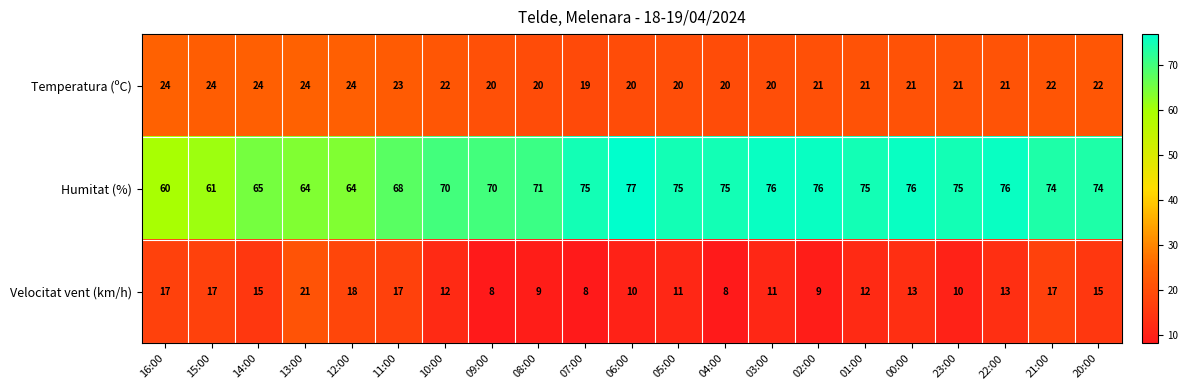

Read the Temperatura (ºC) value at 20:00.

22